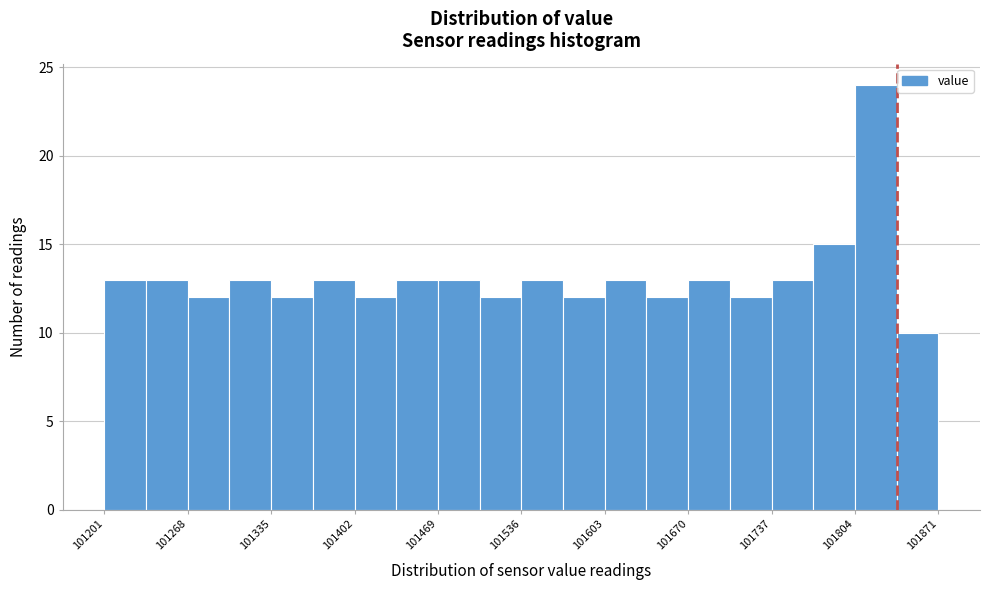

Read against the x-axis, roughly where is the centre of the tallest bar?

101820